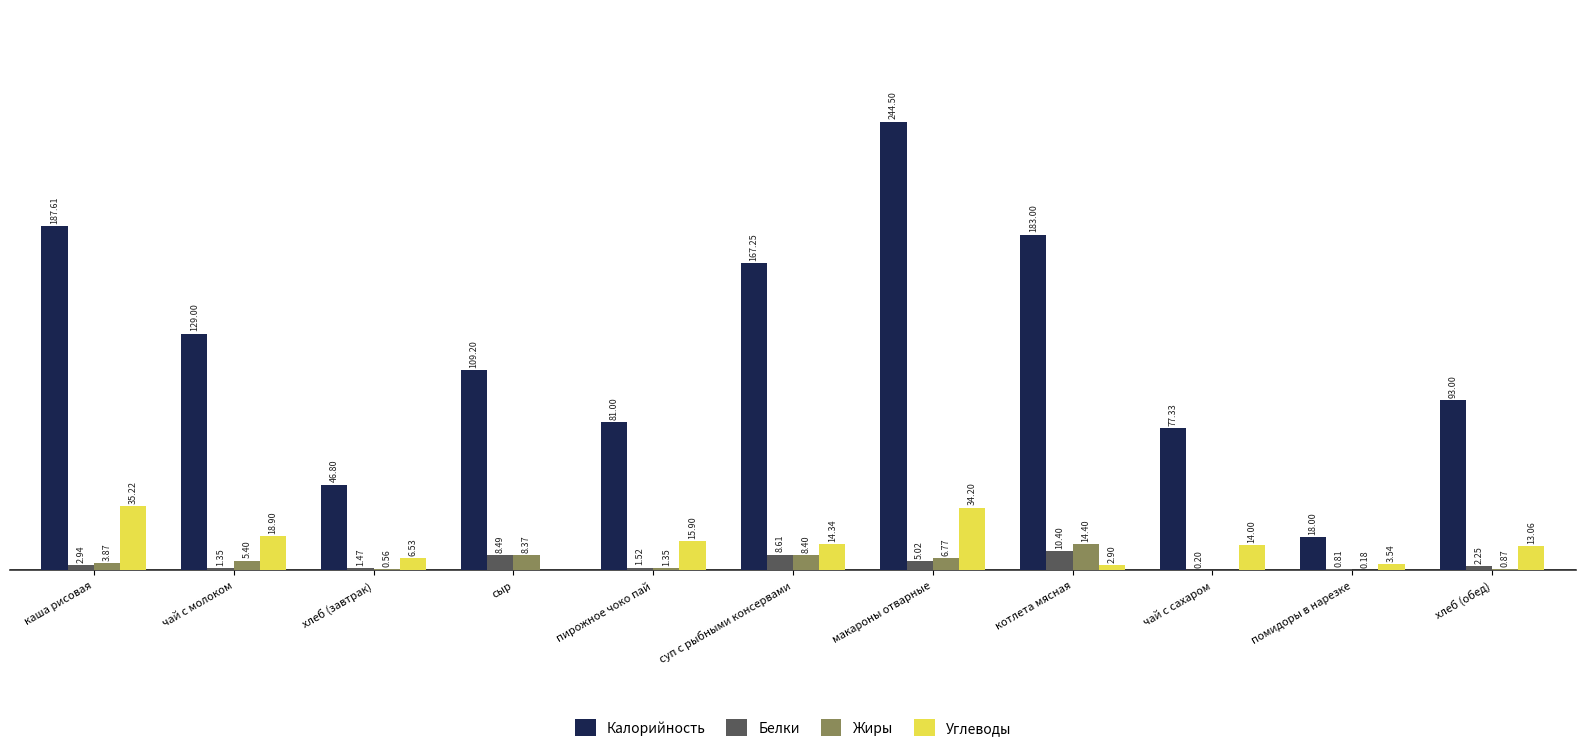

Between помидоры в нарезке and хлеб (обед), which series saw the biggest shift?

Калорийность